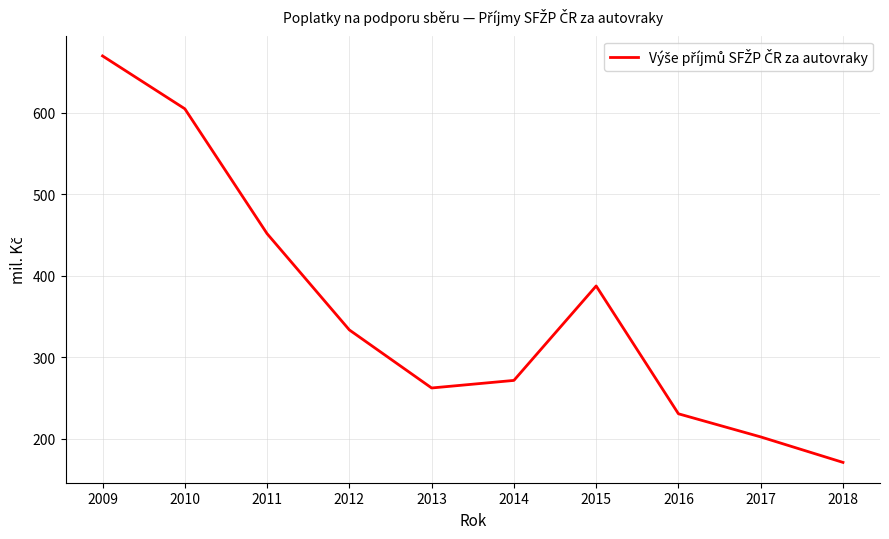

List the labels in order of value, smallest first.

2018, 2017, 2016, 2013, 2014, 2012, 2015, 2011, 2010, 2009